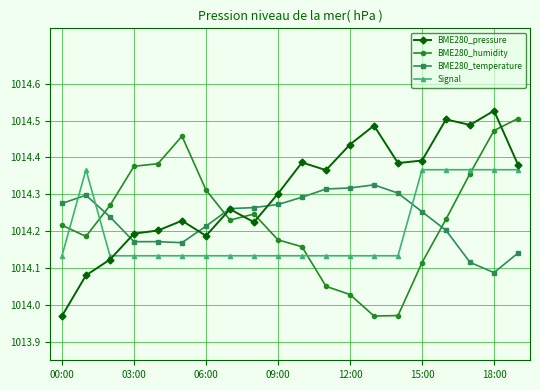

What are all the series names shown in the legend?

BME280_pressure, BME280_humidity, BME280_temperature, Signal